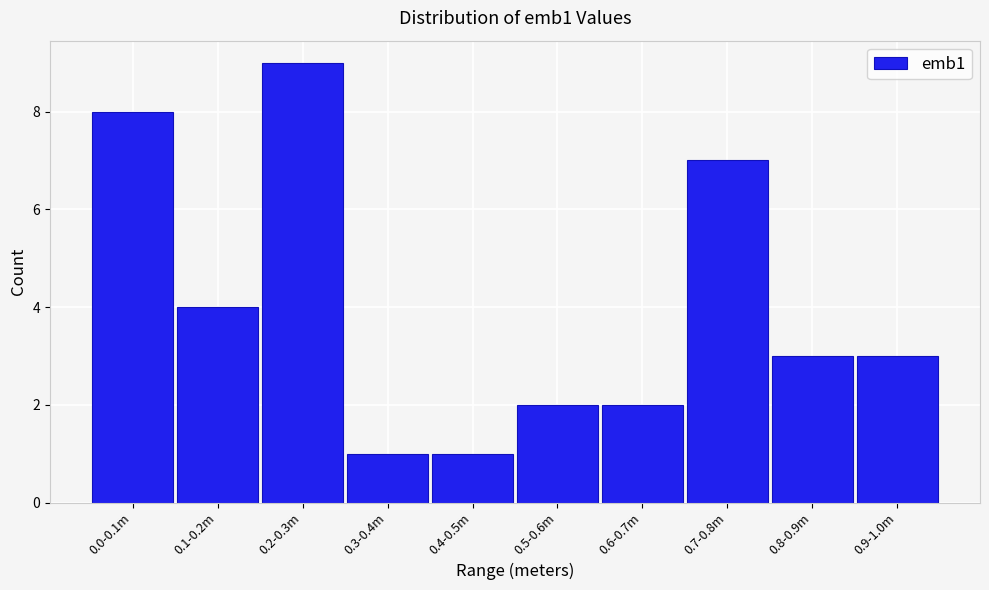

Reading left to right, transcribe all the data shown in this chart.

0.0-0.1m=8	0.1-0.2m=4	0.2-0.3m=9	0.3-0.4m=1	0.4-0.5m=1	0.5-0.6m=2	0.6-0.7m=2	0.7-0.8m=7	0.8-0.9m=3	0.9-1.0m=3